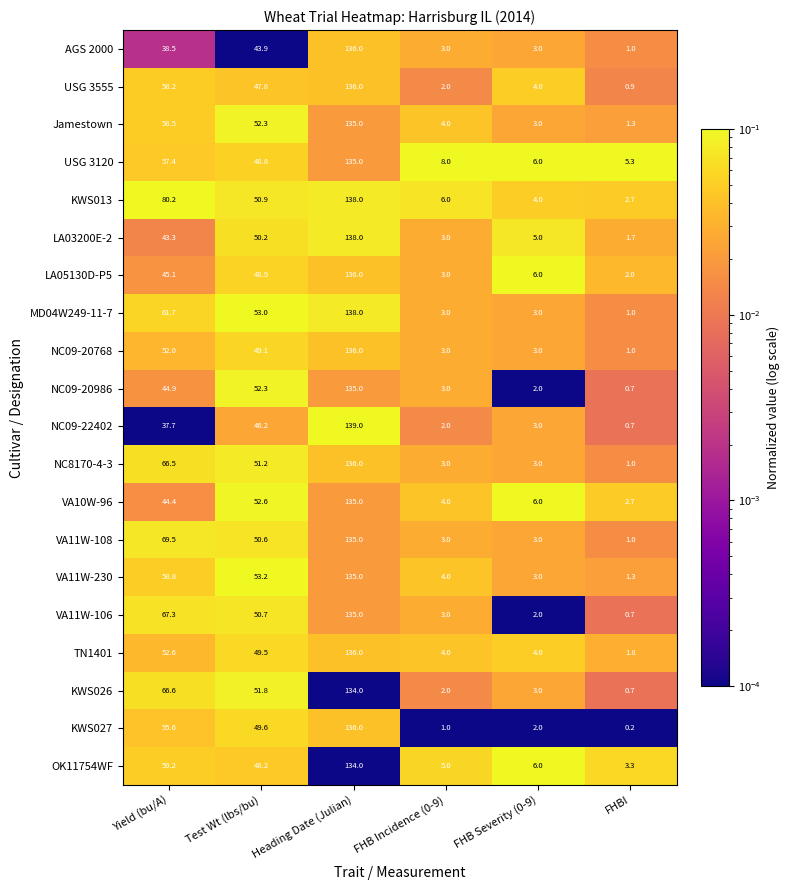

Which series changed the most between Heading Date (Julian) and FHB Incidence (0-9)?

NC09-22402